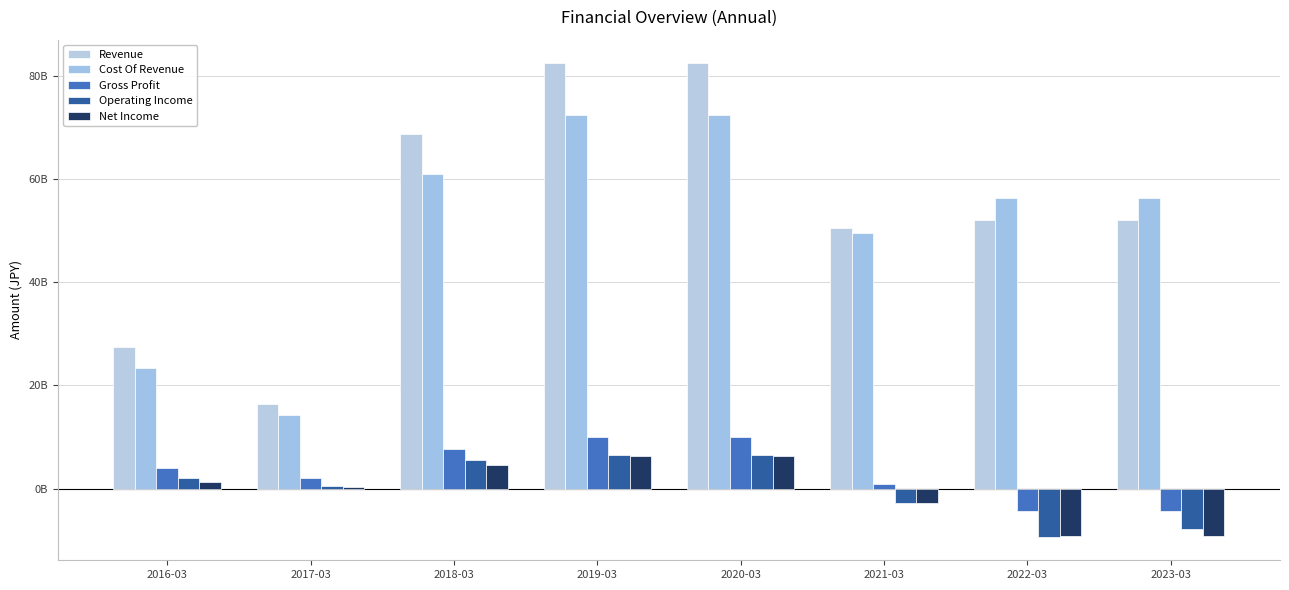

Does the chart contain any negative values?

Yes